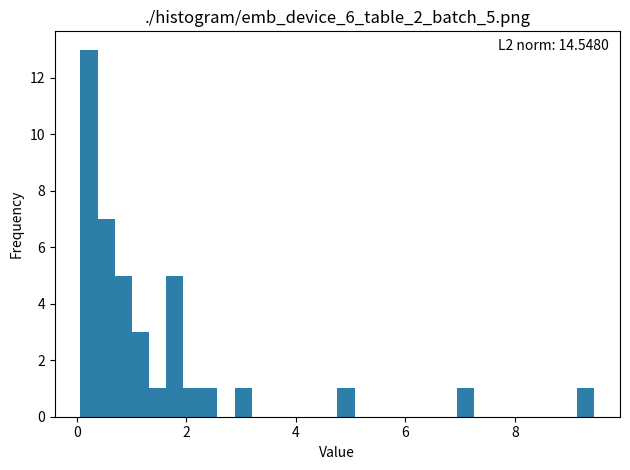

Read against the x-axis, roughly where is the centre of the tallest bar?

0.2